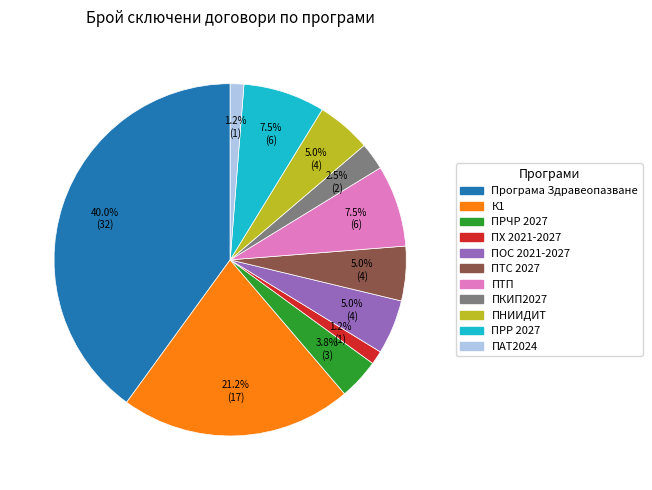

Does any single category account for the majority?

No